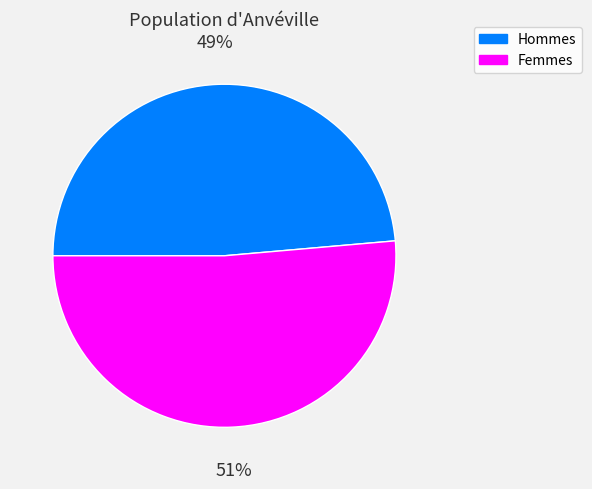

To the nearest percent, what is the average slice percentage?

50%